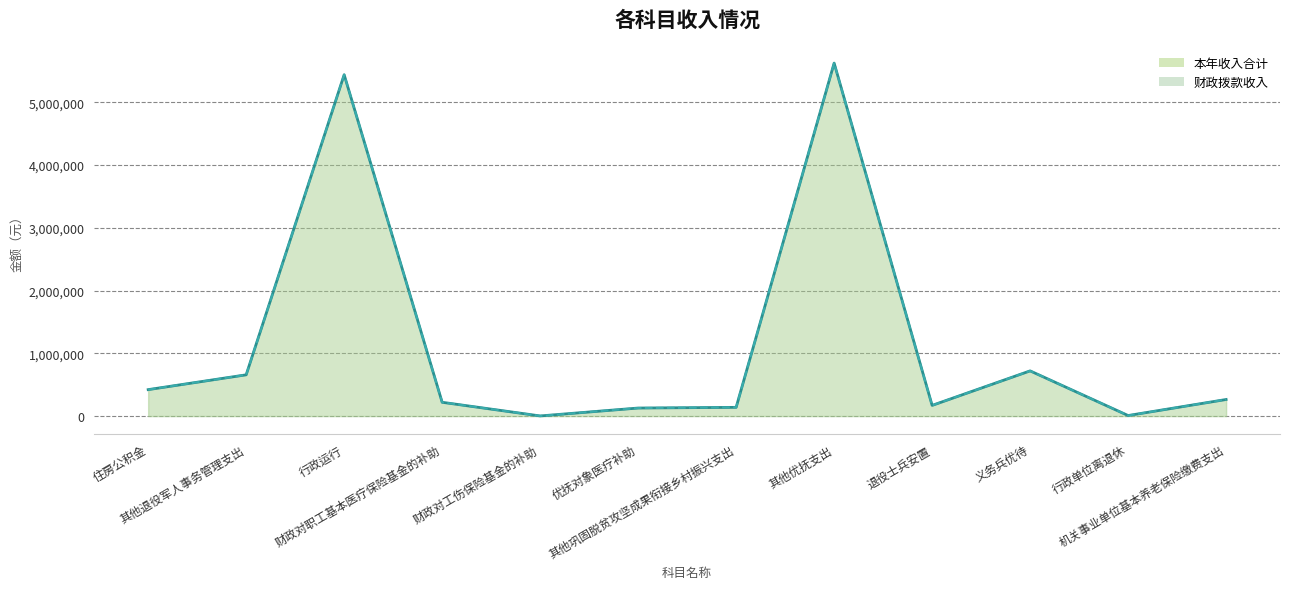

Count the number of data series in this chart.

2